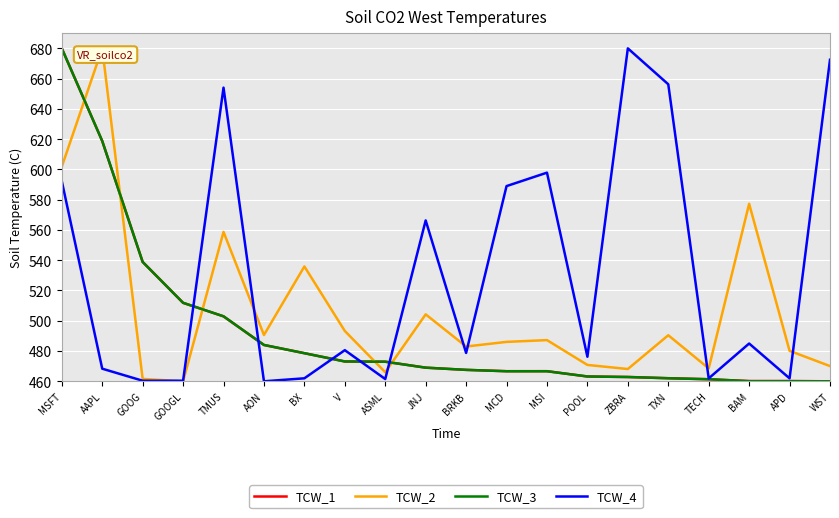

What is the difference between the maximum and second lowest values in the TCW_2 series?

218.4